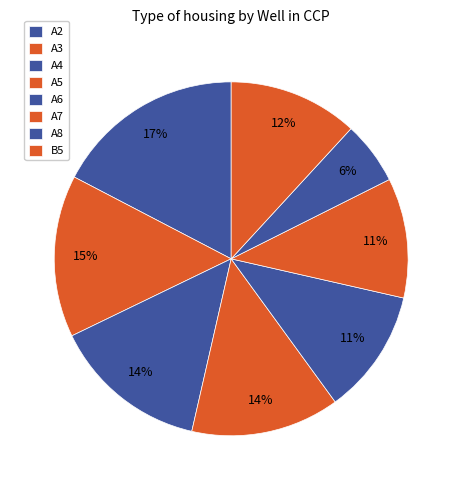

How many slices are in this pie chart?

8